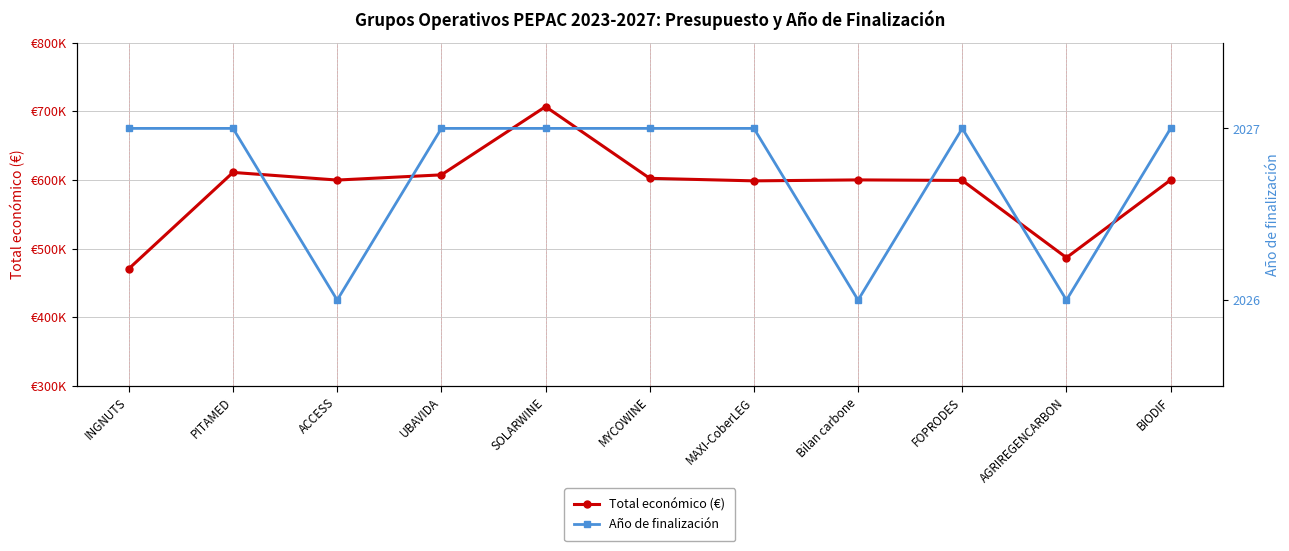

What is the difference between the highest and lowest values at AGRIREGENCARBON?

484730.0